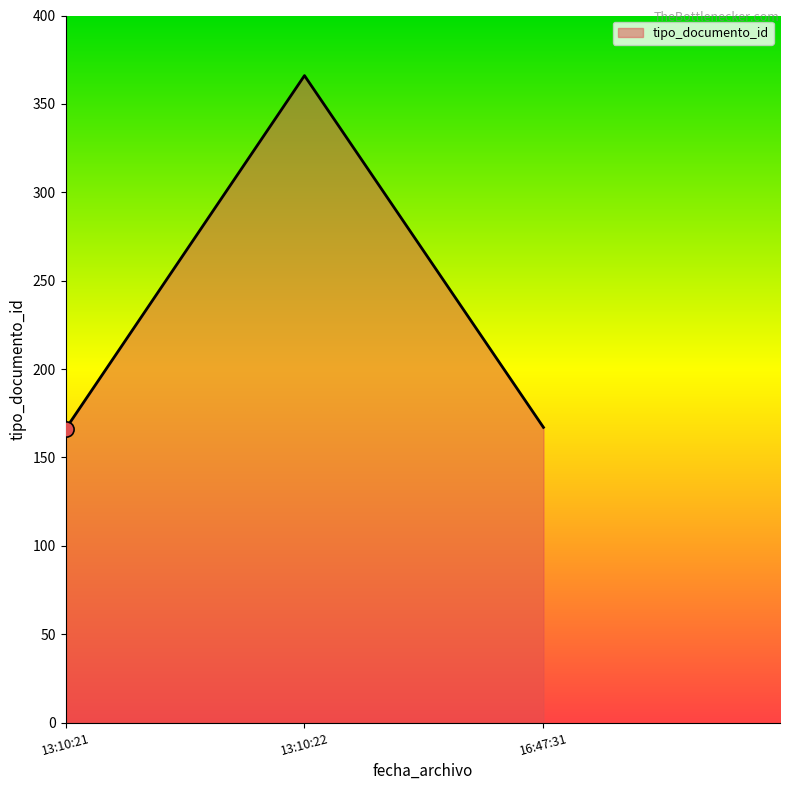

What is the ratio of the value at 13:10:21 to the value at 13:10:22?

0.5